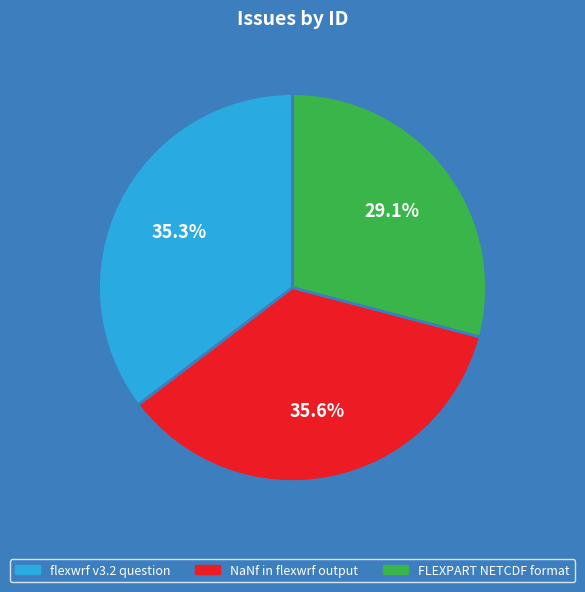

Does any single category account for the majority?

No